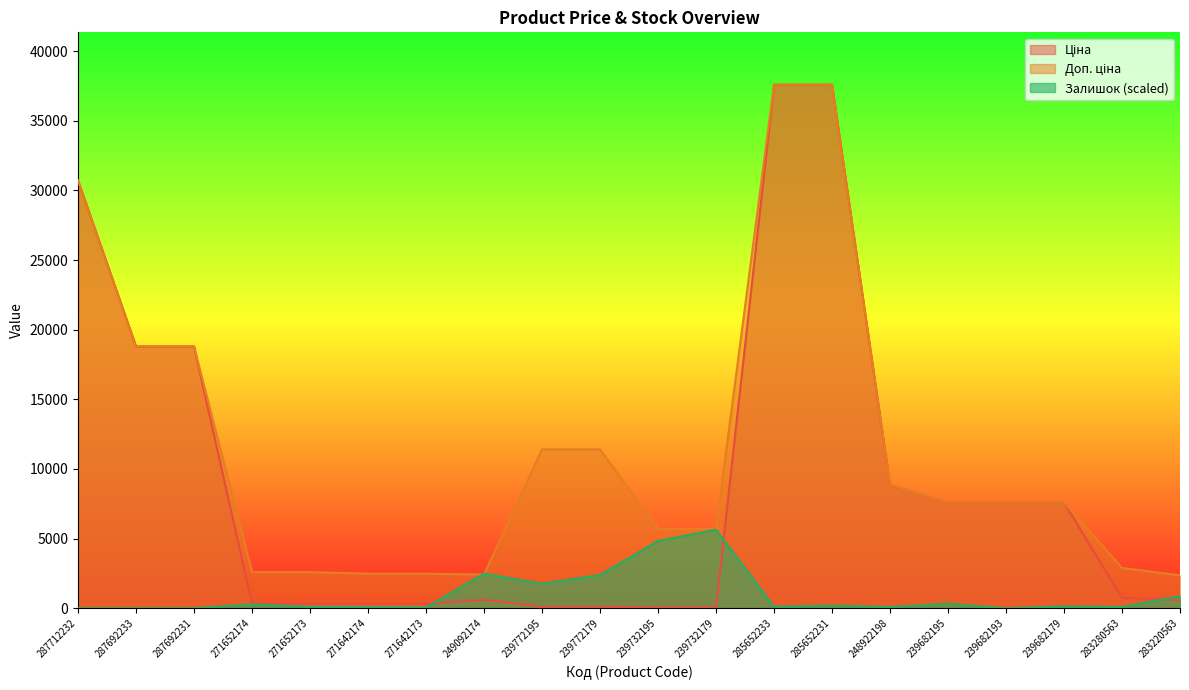

Rank the series at 283220563 from highest to lowest value.

Доп. ціна, Залишок, Ціна